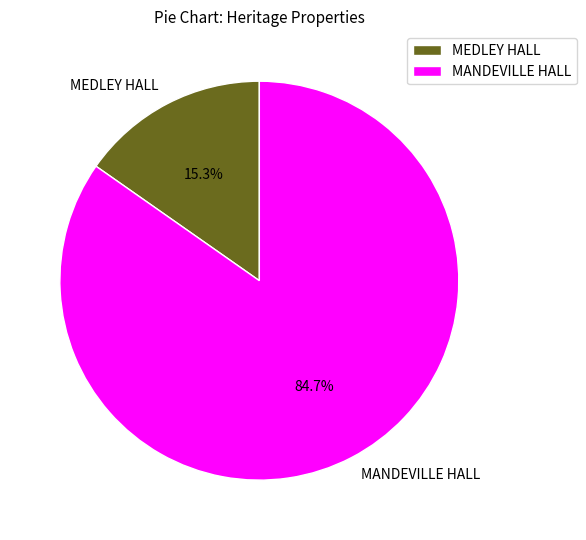

How many slices are in this pie chart?

2